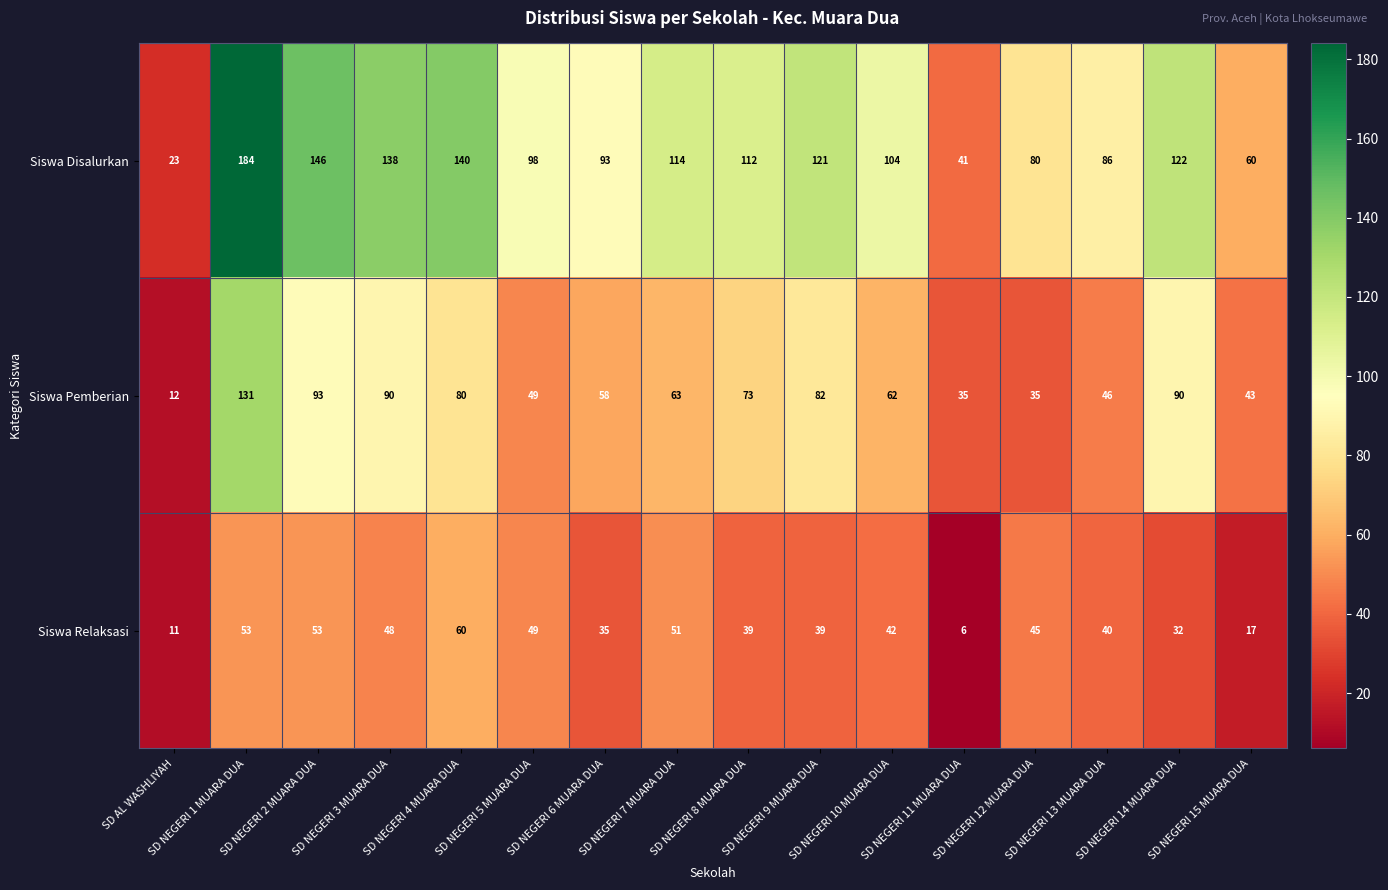

What is the difference between the second highest and minimum values in the Siswa Relaksasi series?

47